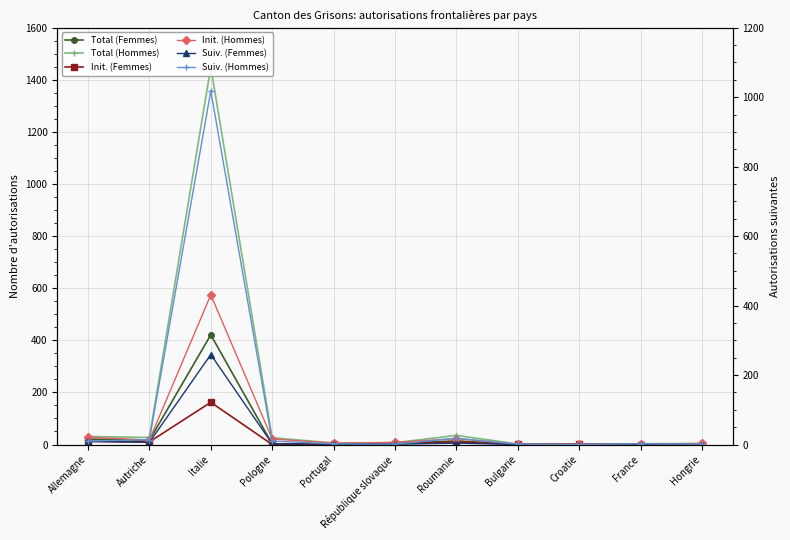

What is the difference between the highest and lowest values at République slovaque?

6